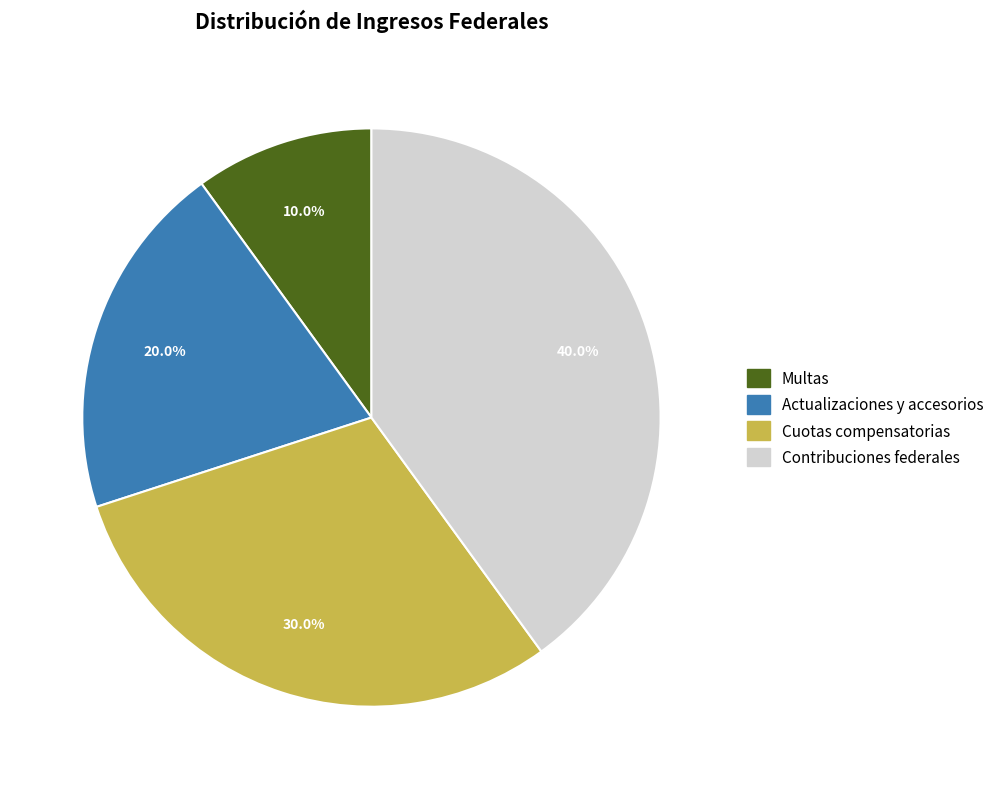

To the nearest percent, what is the difference between the Actualizaciones y accesorios and Contribuciones federales slice percentages?

20%